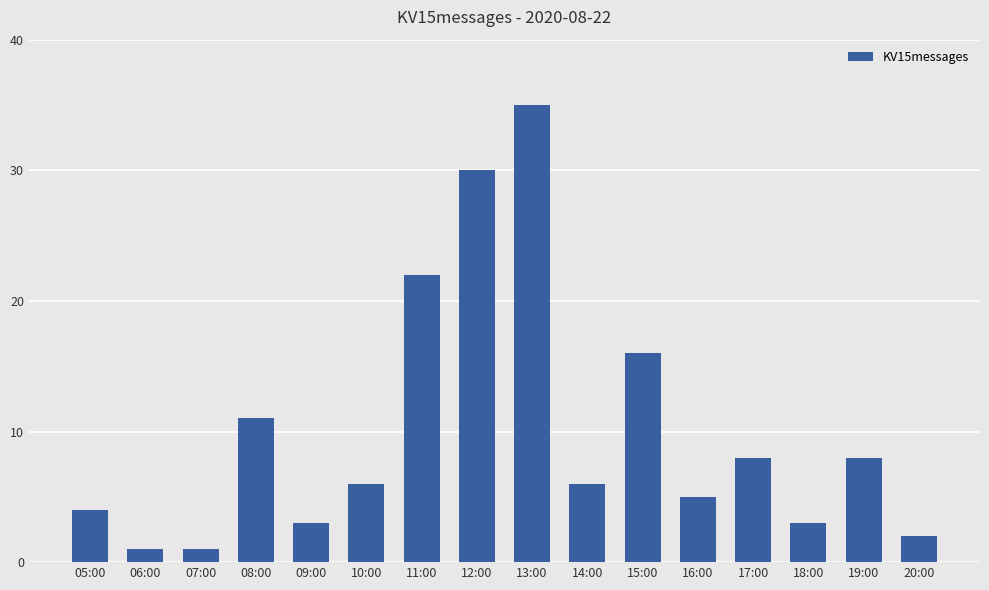

The value at 14:00 is 2. True or false?

False